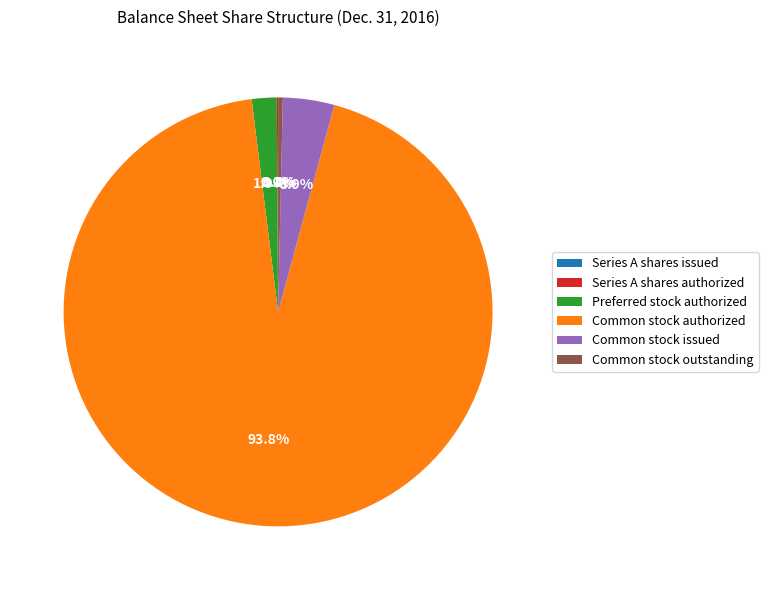

Combined, do Common stock outstanding and Common stock authorized account for over 50%?

Yes